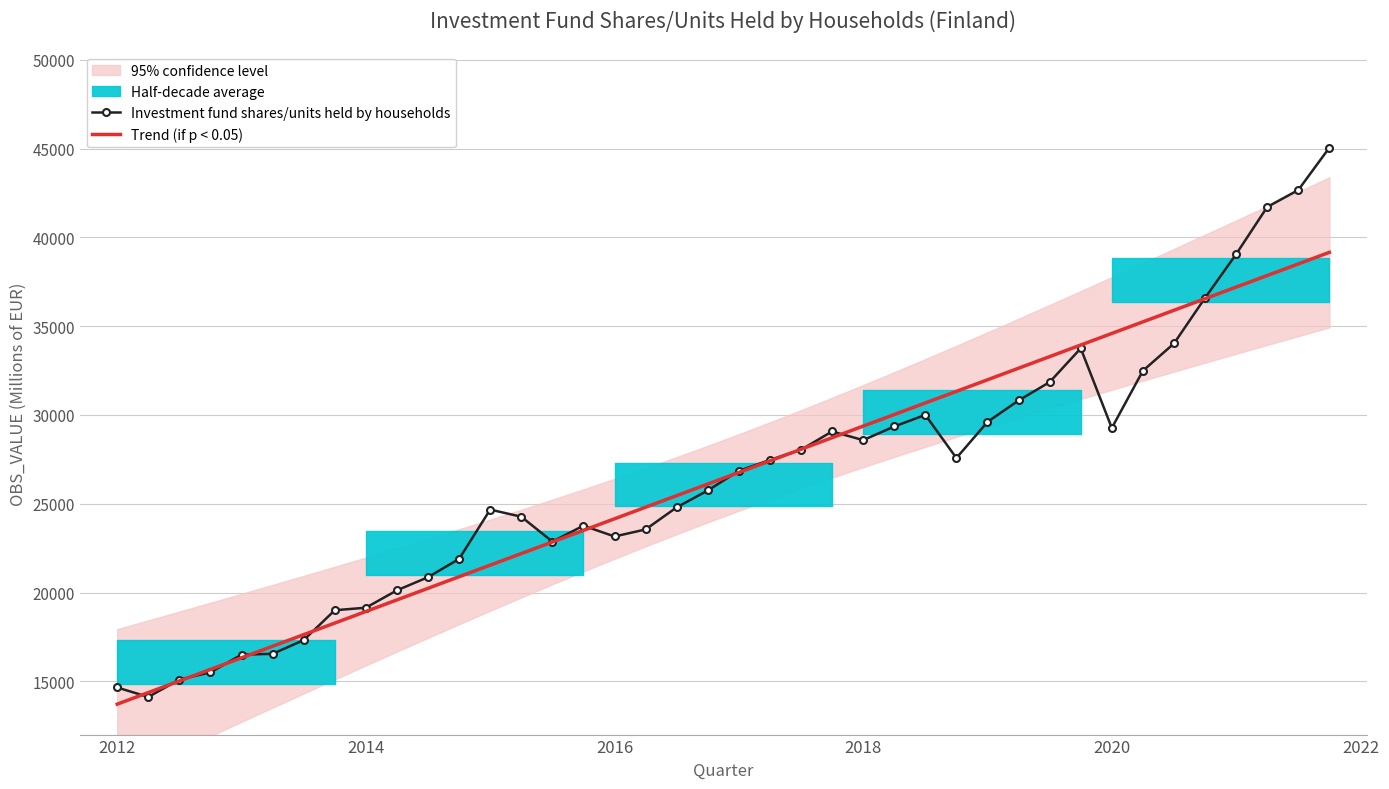

The Investment fund shares/units held by households series shows 24538.6 at 2012. True or false?

False